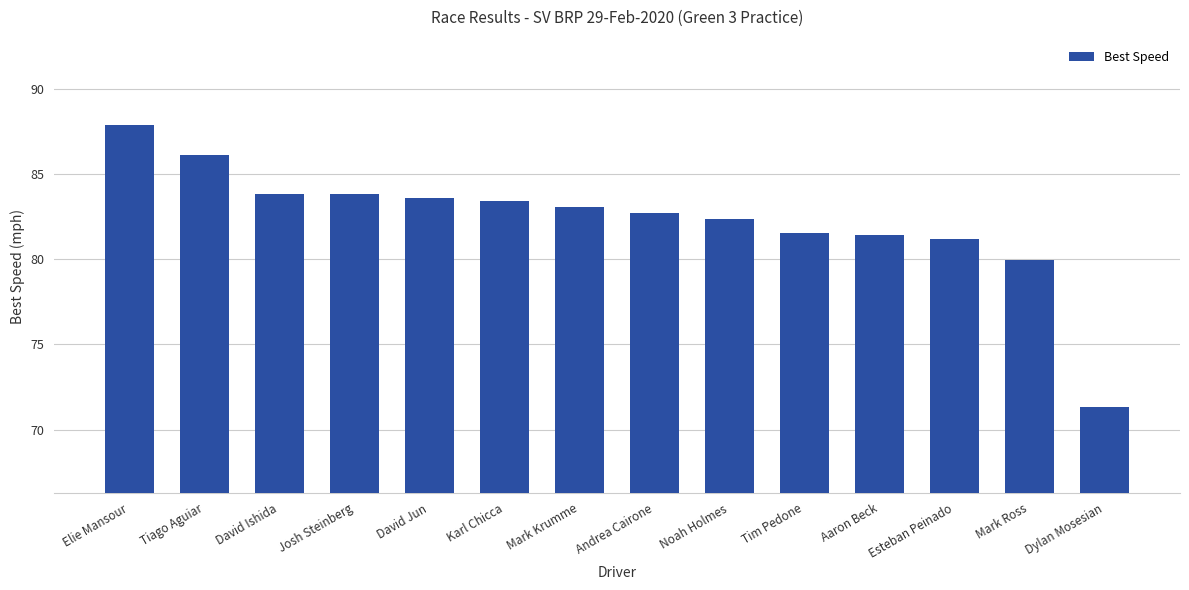

Reading left to right, transcribe all the data shown in this chart.

87.9	86.1	83.8	83.8	83.6	83.4	83.0	82.7	82.3	81.5	81.4	81.2	80.0	71.3